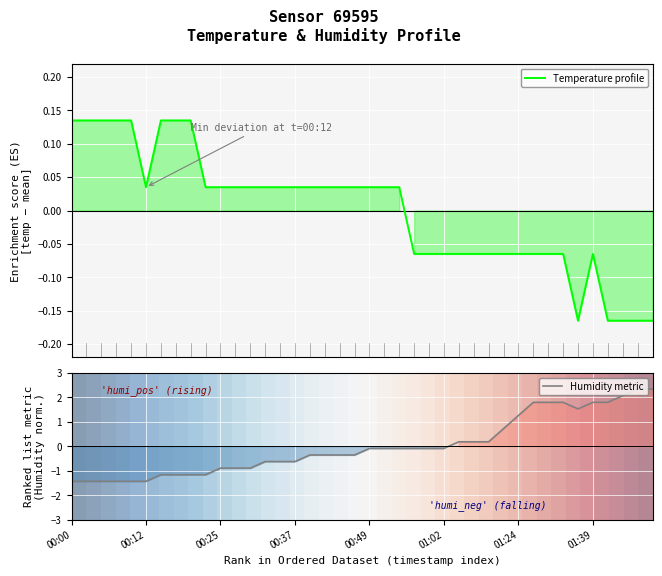

How many interior local valleys does the Temperature profile series have?

2